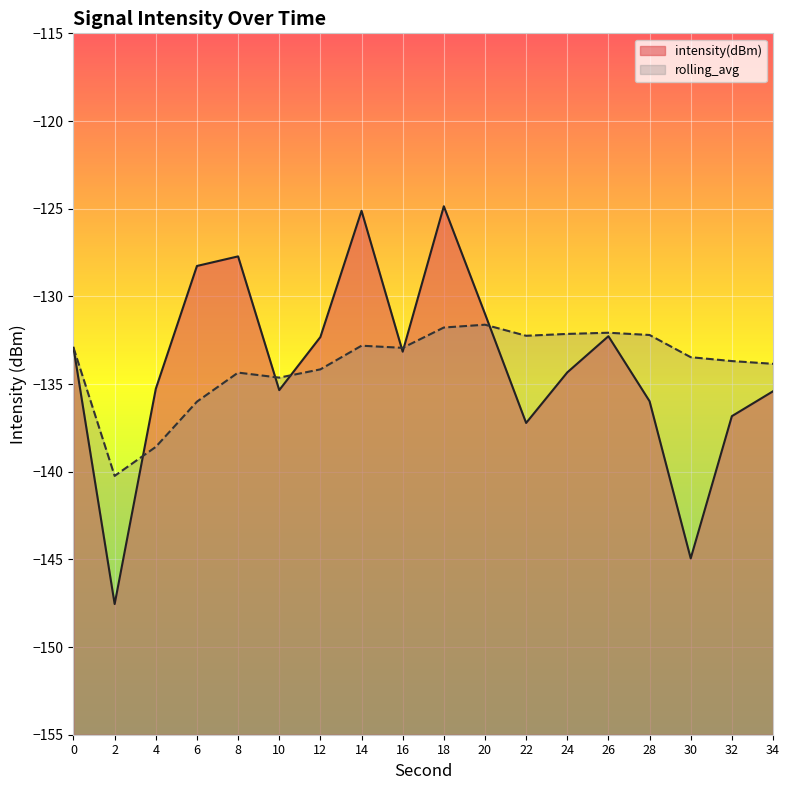

Does the chart display data point markers on the line(s)?

No